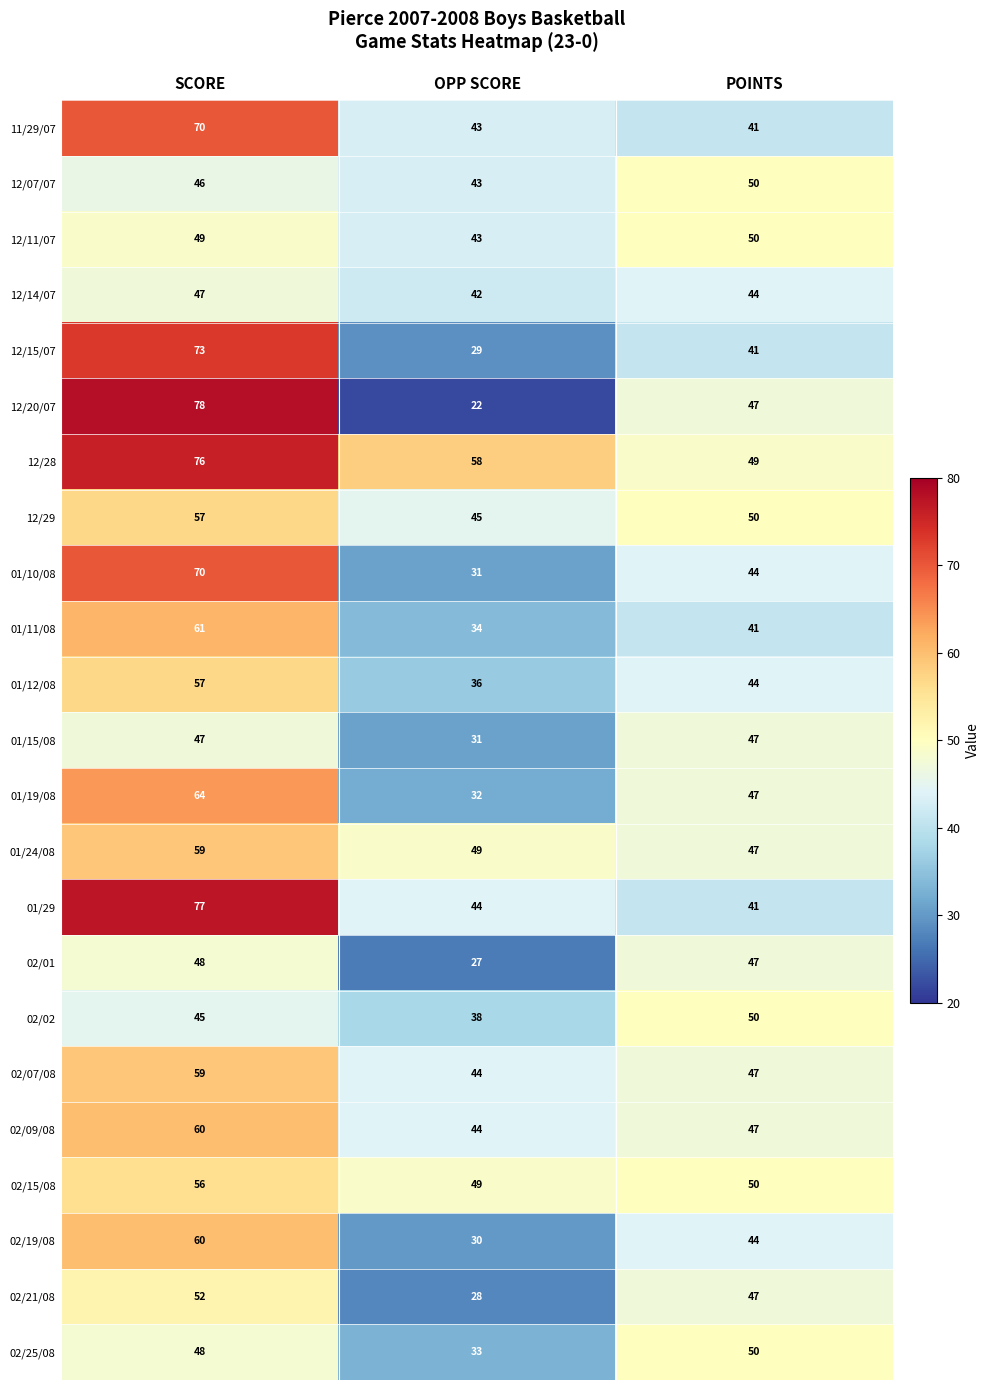

Count the 02/07/08 values in the range 44 to 59.

3